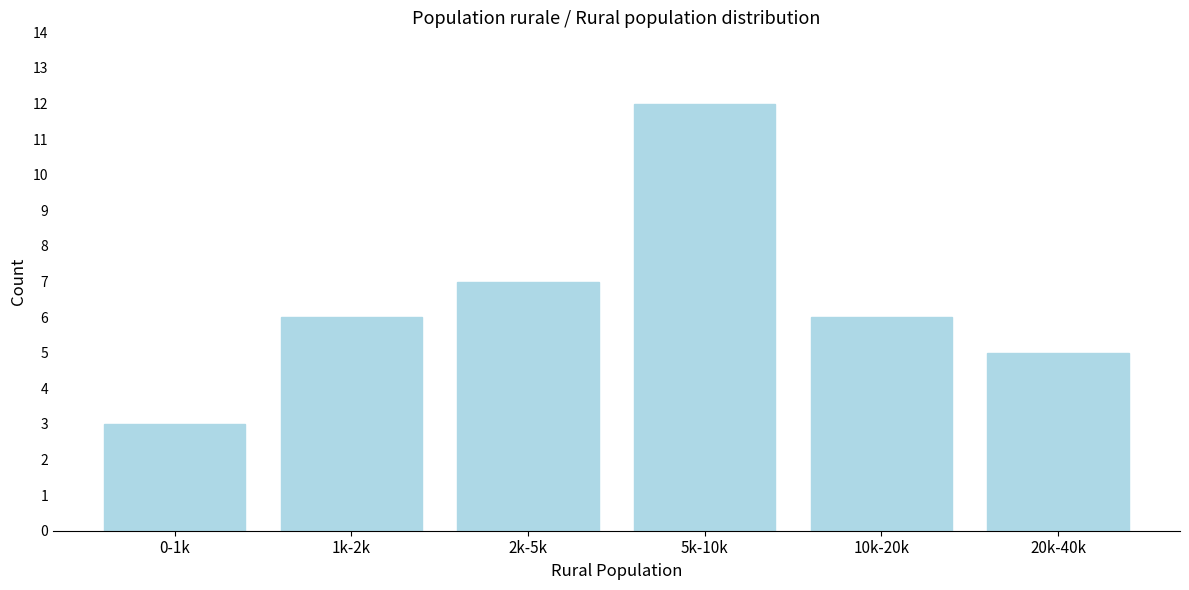

Reading right to left, what are all the values shown in this chart?

20k-40k=5	10k-20k=6	5k-10k=12	2k-5k=7	1k-2k=6	0-1k=3